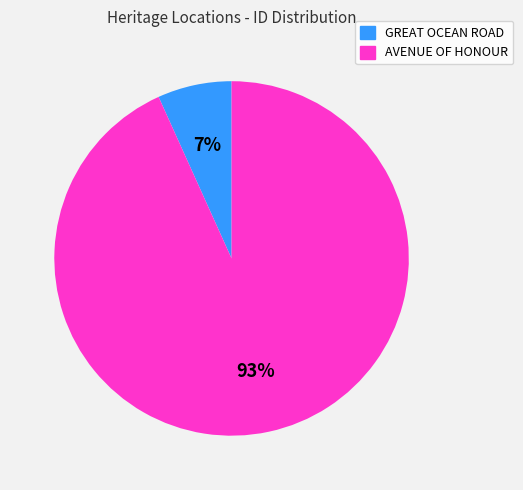

How many slices are in this pie chart?

2